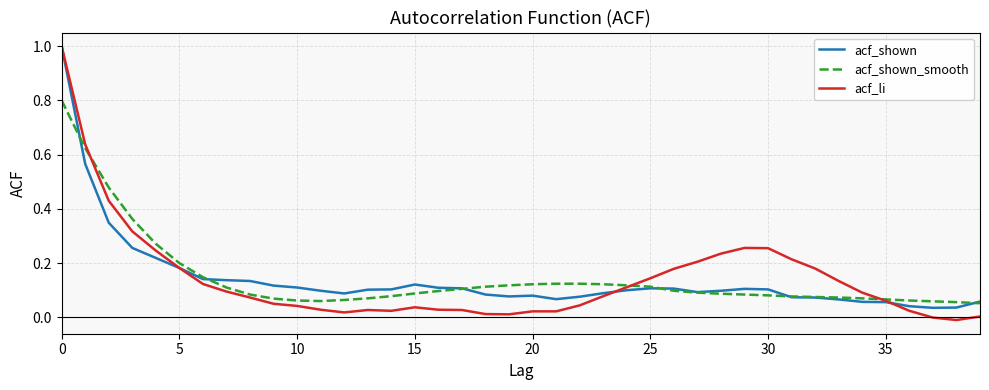

At how many categories does at least one series exceed 0?

40